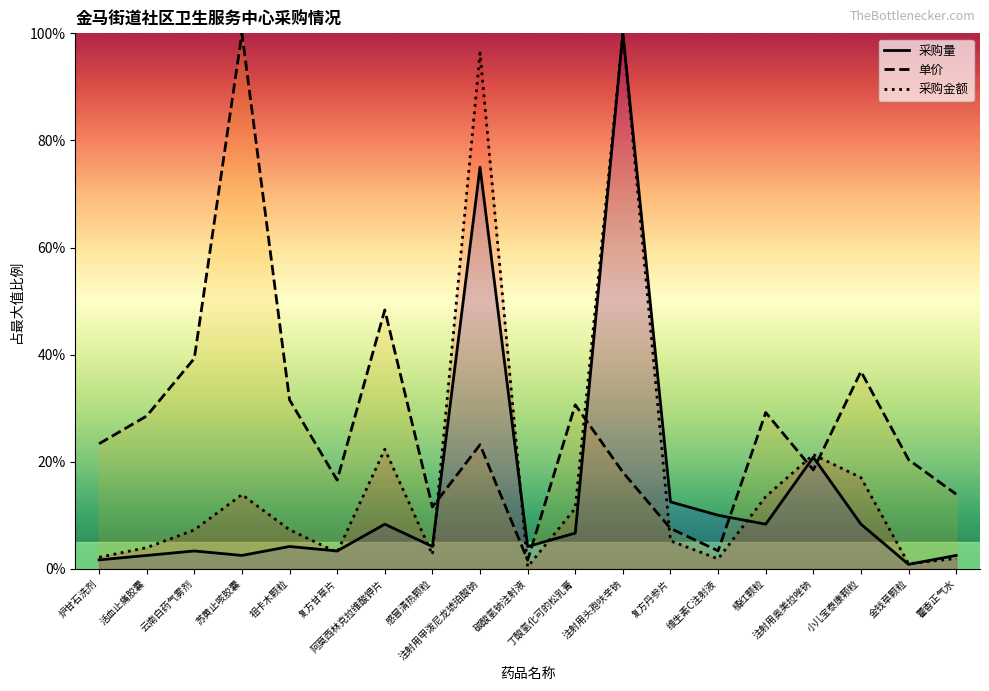

True or false: 采购金额 and 采购量 intersect in this chart.

True